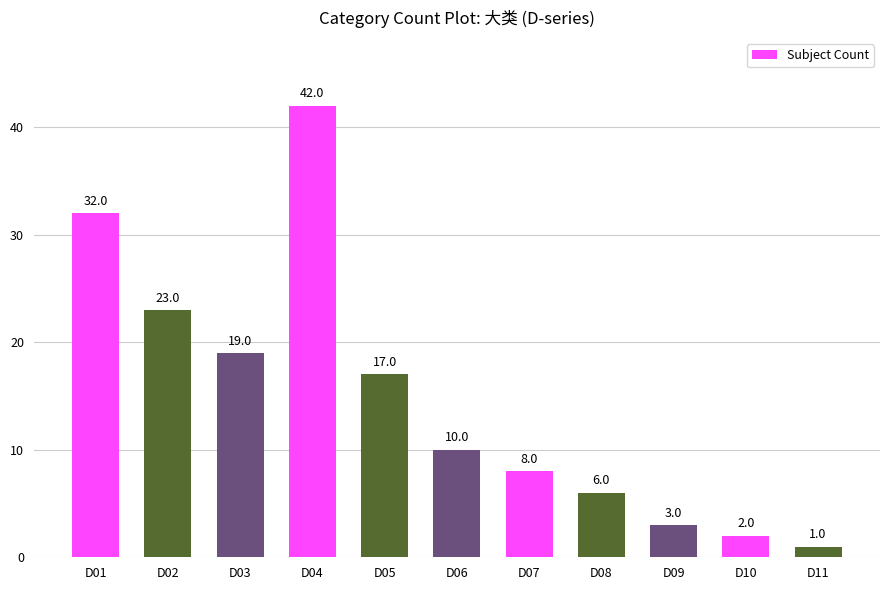

What is the change in value from D02 to D06?

-13